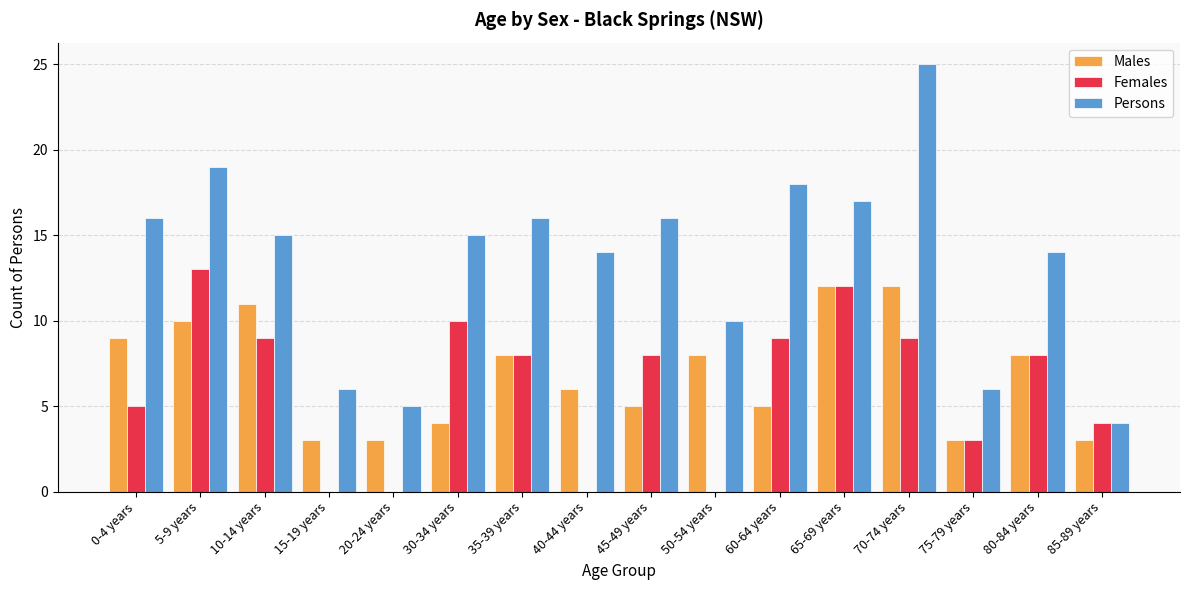

How many categories are shown in the chart?

16